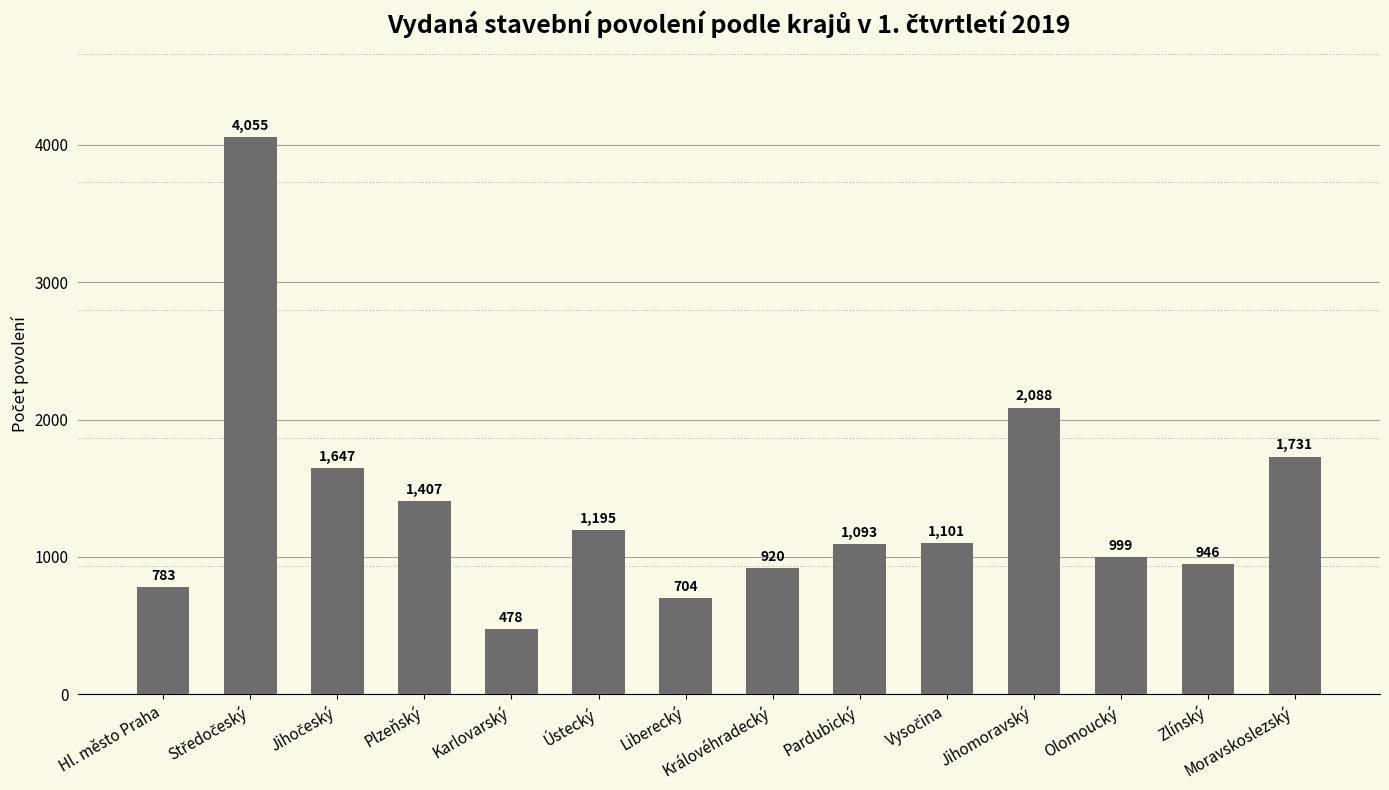

Does the chart contain any negative values?

No